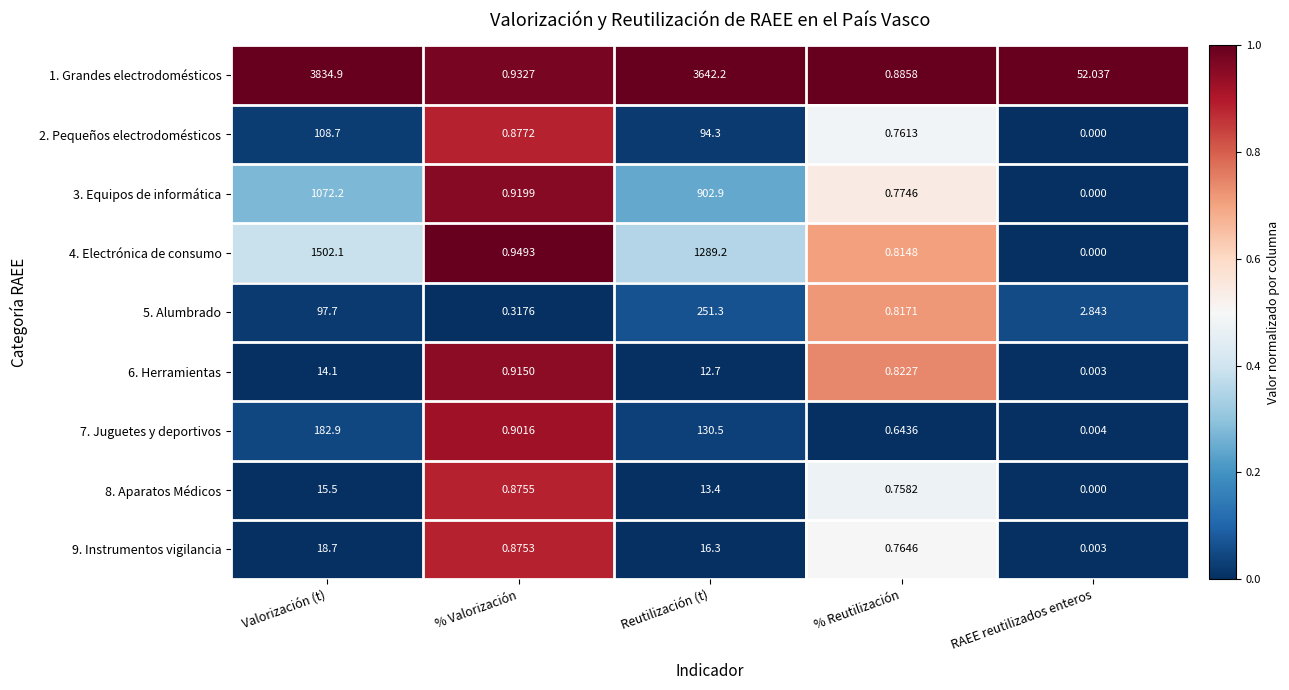

List the series in order of their peak value, highest first.

1. Grandes electrodomésticos, 4. Electrónica de consumo, 3. Equipos de informática, 5. Alumbrado, 7. Juguetes y deportivos, 2. Pequeños electrodomésticos, 9. Instrumentos vigilancia, 8. Aparatos Médicos, 6. Herramientas